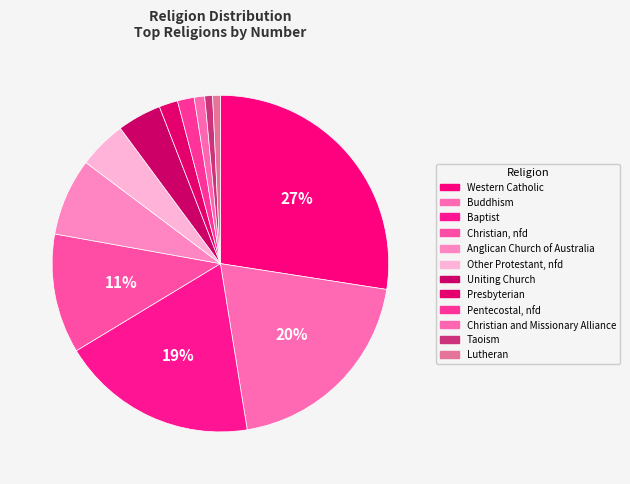

Count the number of slices in the pie.

12